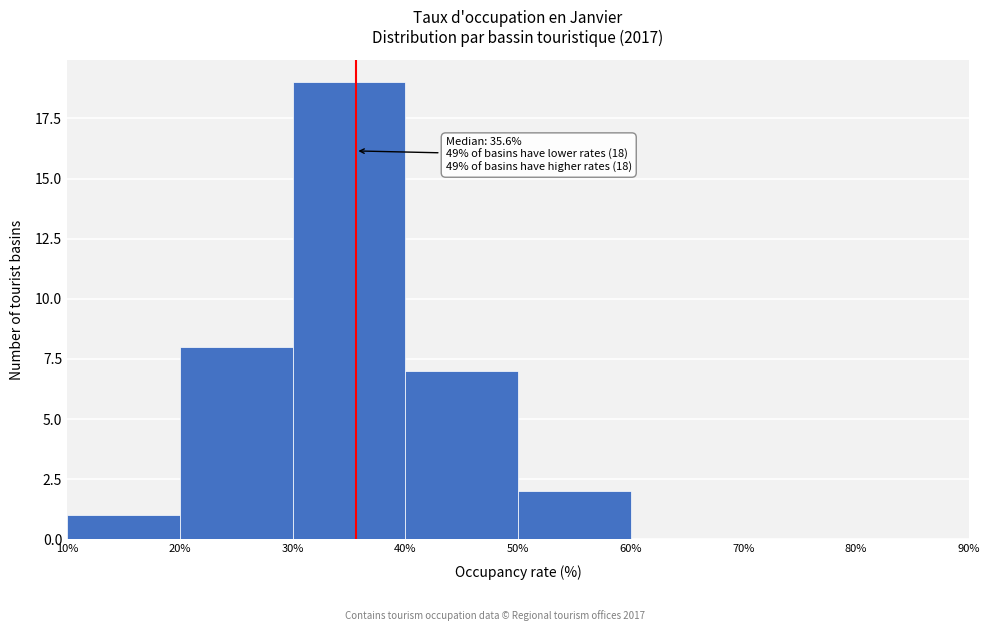

Which range on the x-axis has the tallest bar?

30% to 40%